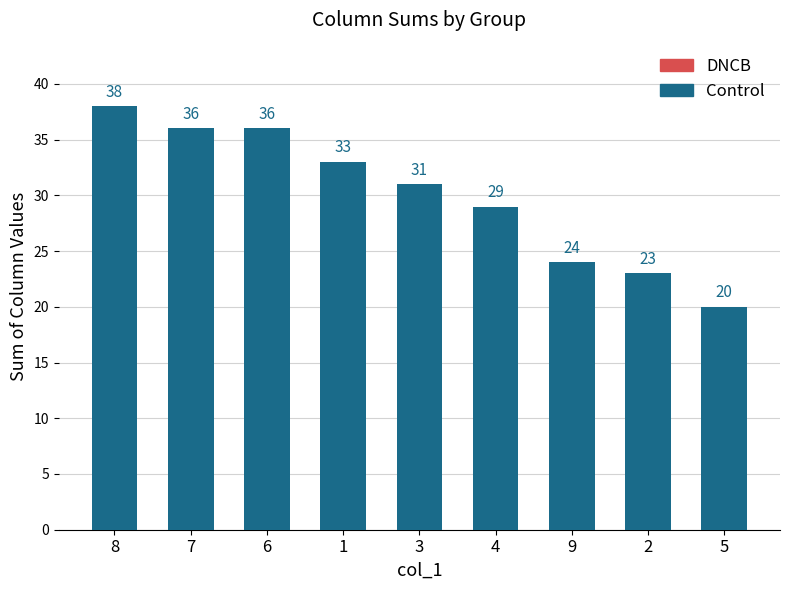

At which category does the chart reach its peak across all series?

8